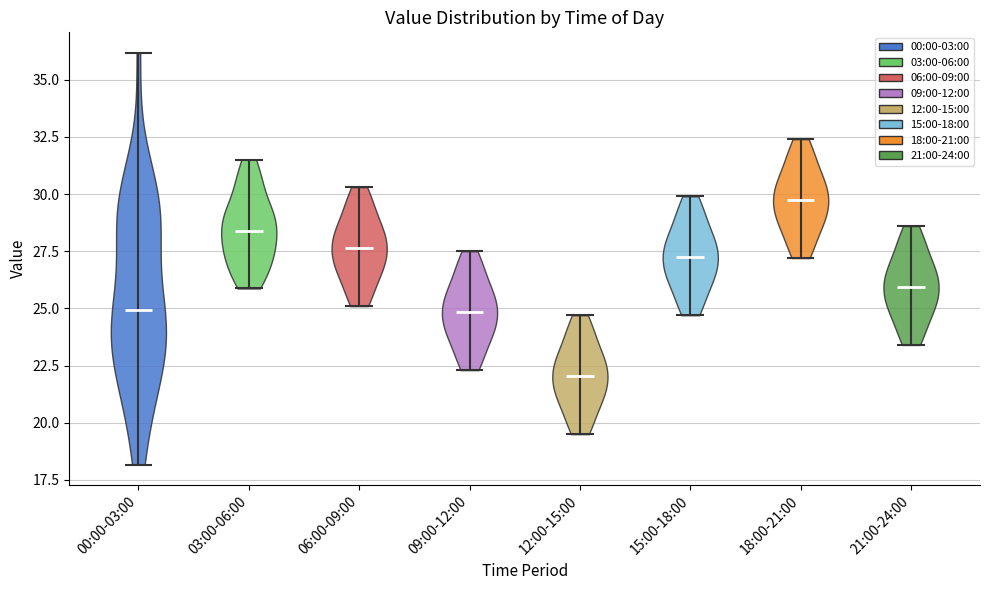

Reading left to right, read every violin against the y-axis: where its median line is, and the lowest and highest points it reaches. The values are not printed on the chart, so give them approximately, as read against the axis.

00:00-03:00: median line 25.0, lowest point 18.0, highest point 36.0
03:00-06:00: median line 28.5, lowest point 26.0, highest point 31.5
06:00-09:00: median line 27.5, lowest point 25.0, highest point 30.5
09:00-12:00: median line 25.0, lowest point 22.5, highest point 27.5
12:00-15:00: median line 22.0, lowest point 19.5, highest point 24.5
15:00-18:00: median line 27.5, lowest point 24.5, highest point 30.0
18:00-21:00: median line 30.0, lowest point 27.0, highest point 32.5
21:00-24:00: median line 26.0, lowest point 23.5, highest point 28.5